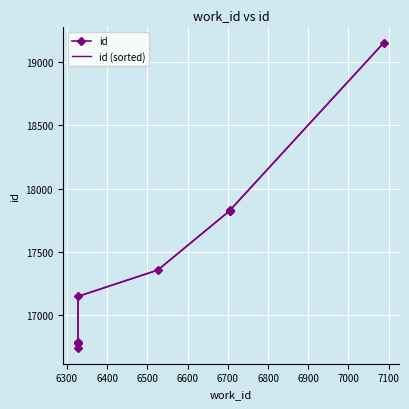

What is the value of the id point at the 9th from the left?

17827